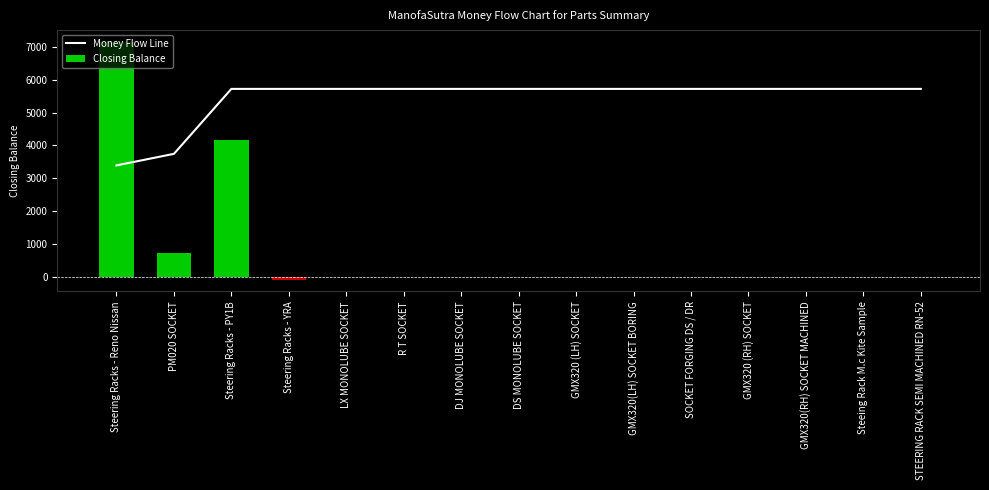

Count the number of categories in the chart.

15